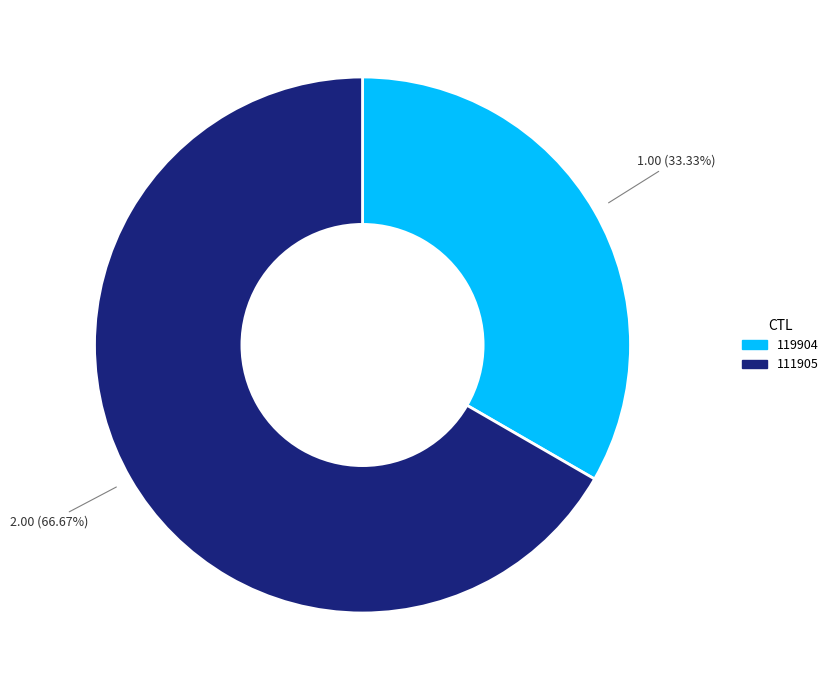

How many segments does this pie chart have?

2